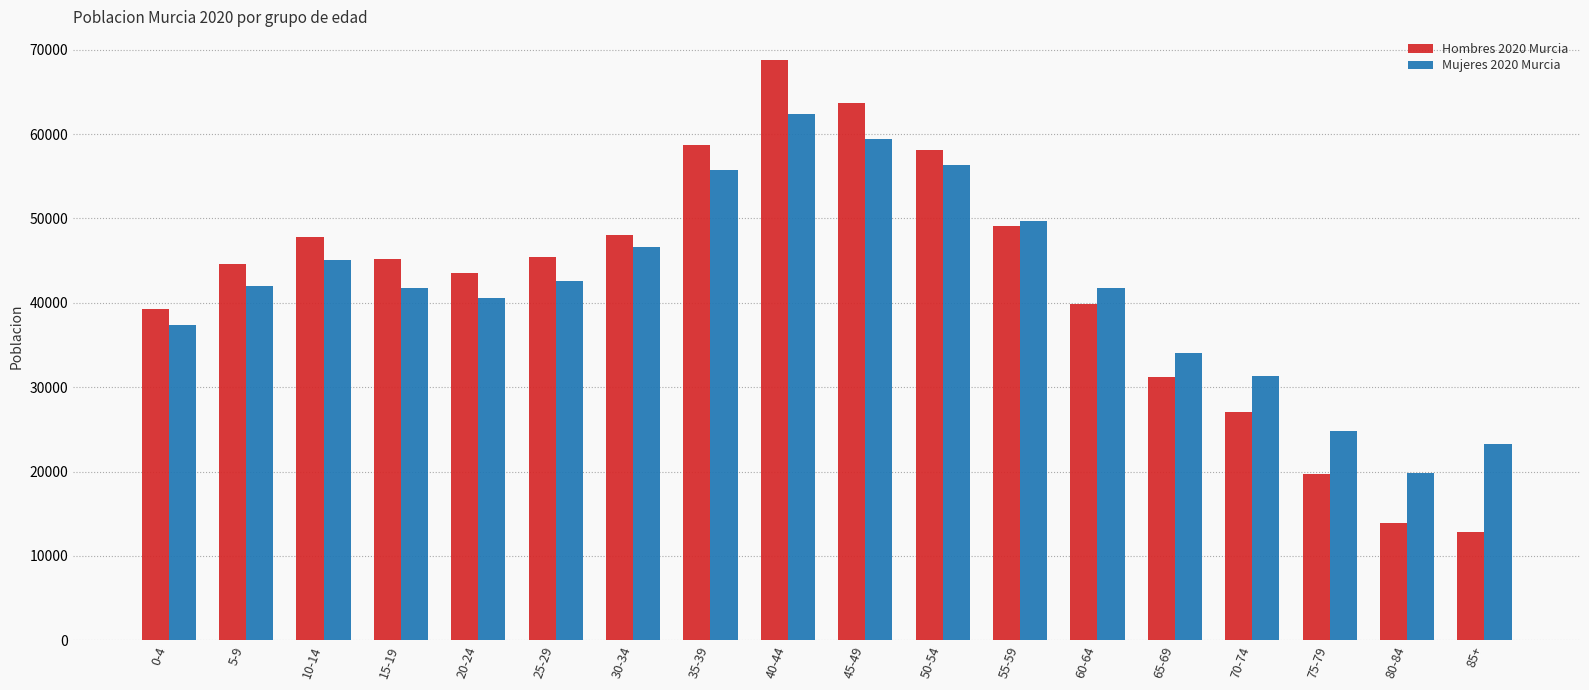

Is it true that Mujeres 2020 Murcia equals 55784 at 35-39?

True